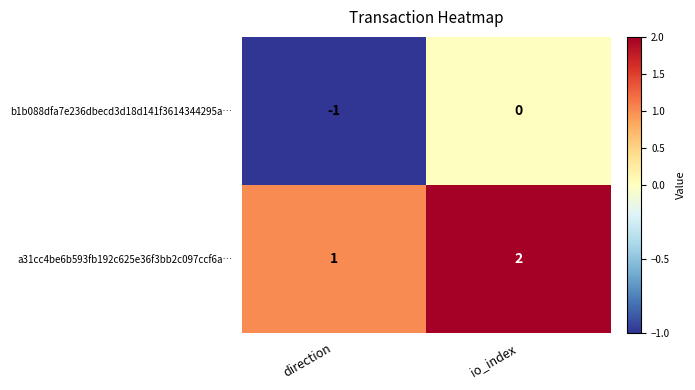

Reading left to right, list all the values displayed in this chart.

b1b088dfa7e236dbecd3d18d141f3614344295a…: -1	0
a31cc4be6b593fb192c625e36f3bb2c097ccf6a…: 1	2